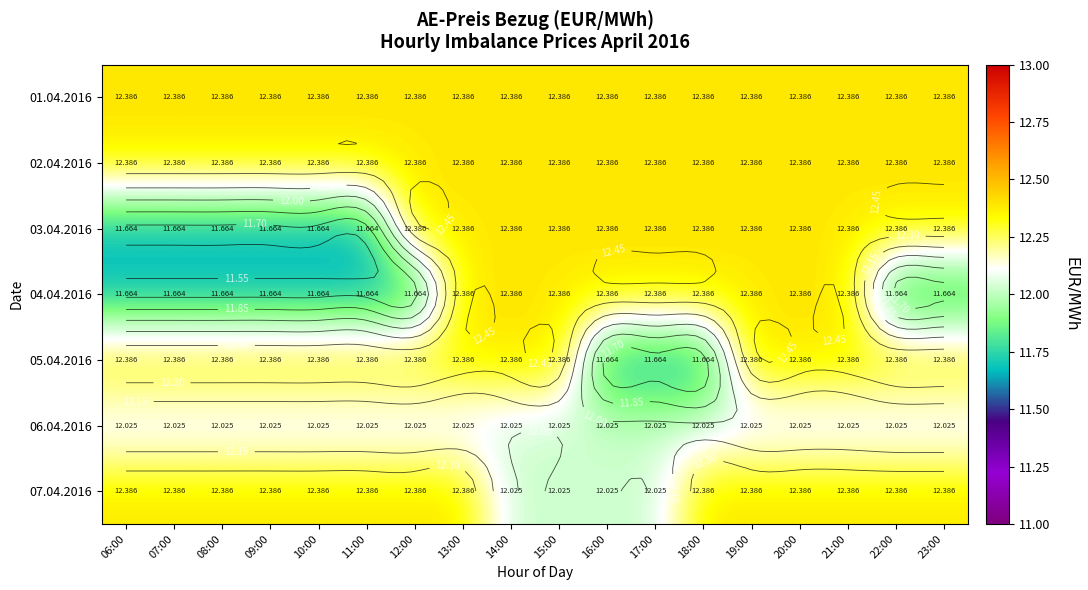

List the series in order of their peak value, highest first.

01.04.2016, 02.04.2016, 03.04.2016, 04.04.2016, 05.04.2016, 07.04.2016, 06.04.2016